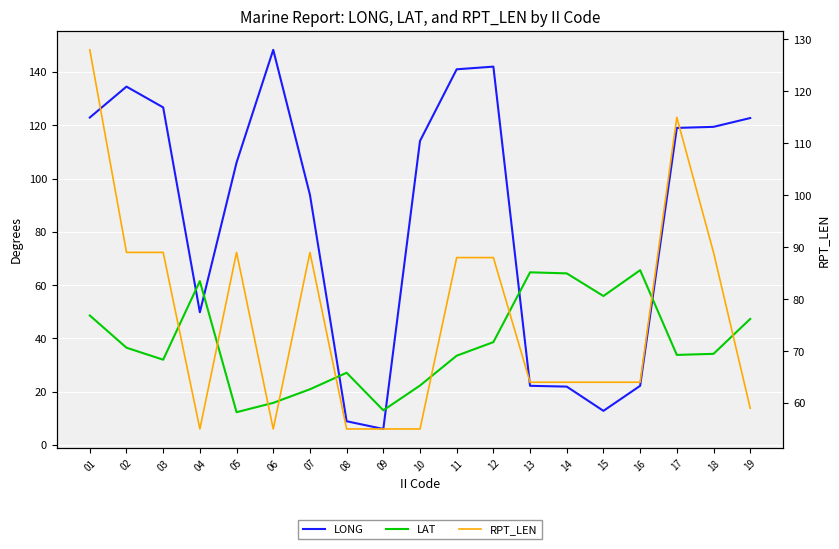

Between 10 and 13, which is larger?

10